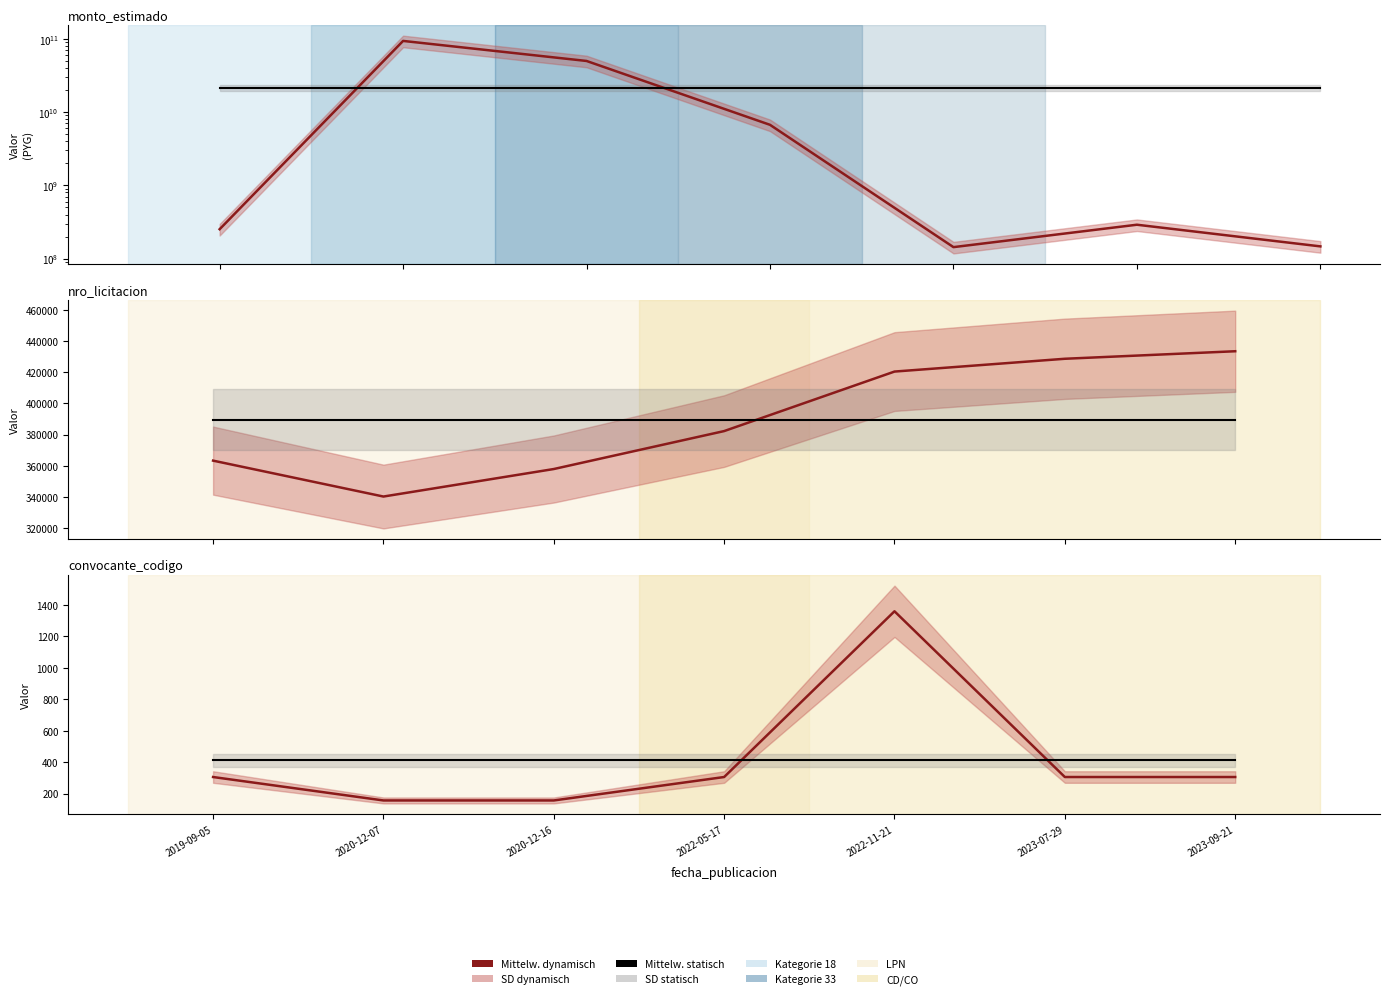

Reading right to left, list all the values displayed in this chart.

Mittelw. monto_estimado: 146968740	290265869	143560721	6703476241	49872291171	93631549732	252054288
Mittelw. statisch: 414	414	414	414	414	414	414
Mittelw. nro_licitacion: 433427	428609	420411	382293	357993	340369	363368
Mittelw. convocante_codigo: 306	306	1360	306	157	157	306